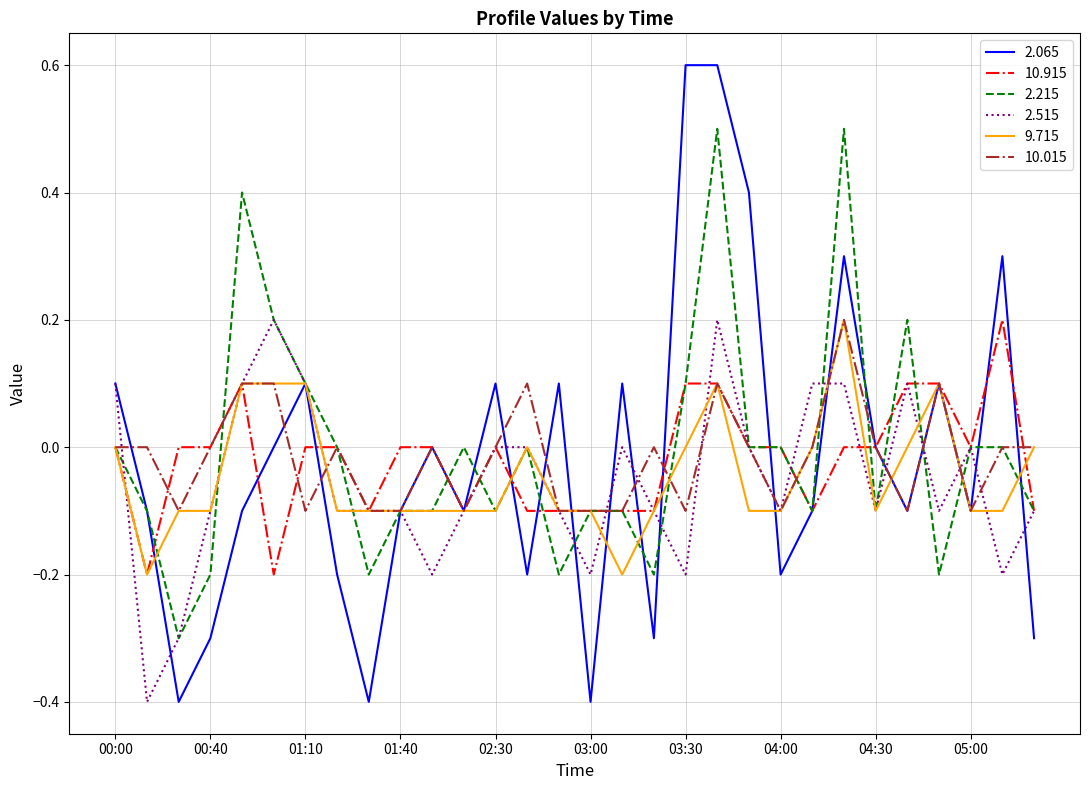

Which series has the largest range (max minus min)?

2.065